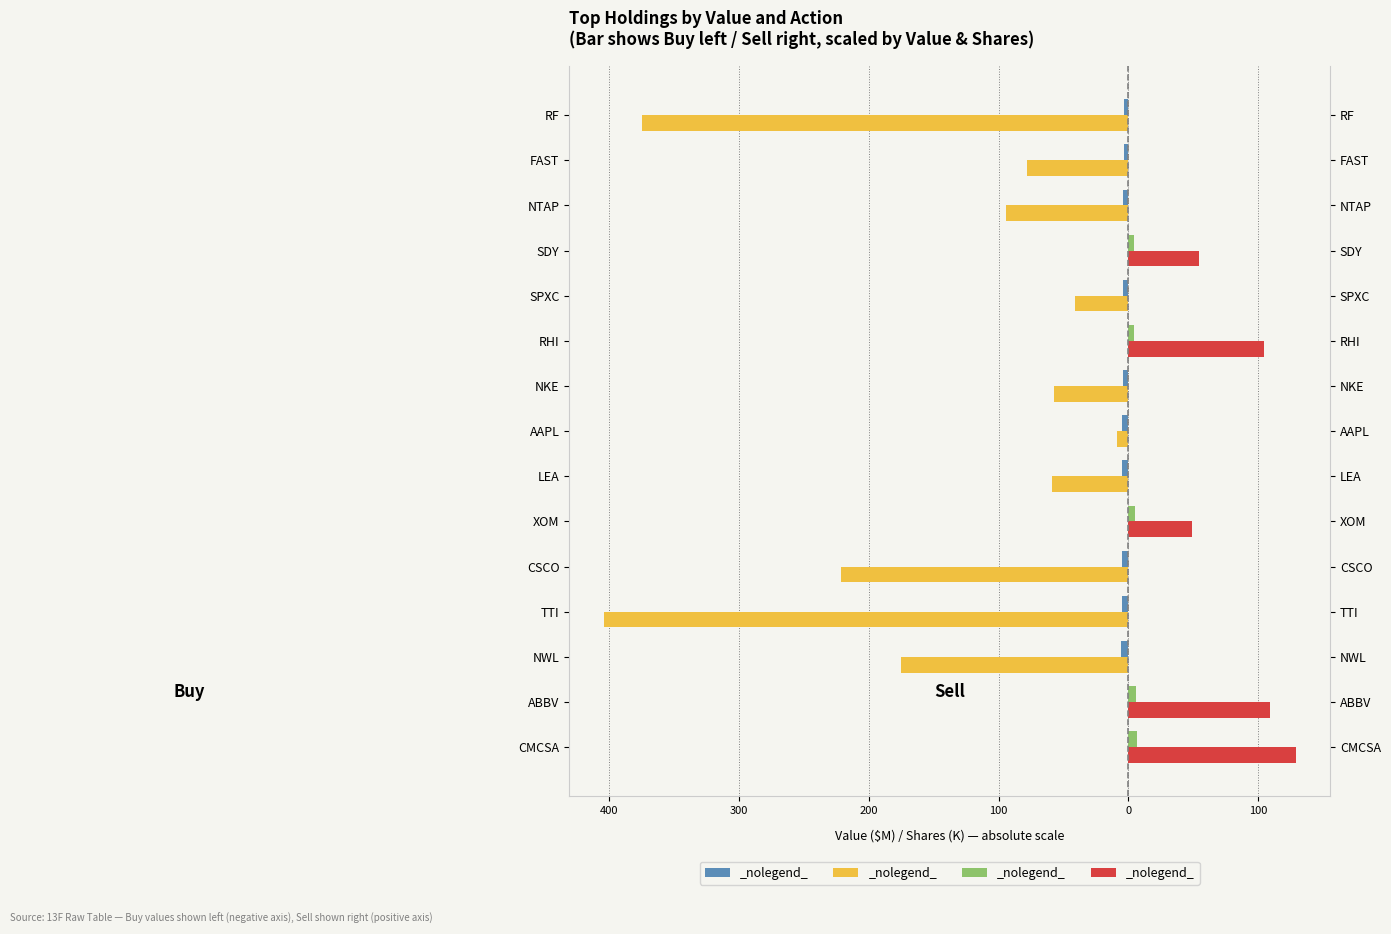

How many groups of bars are there?

15